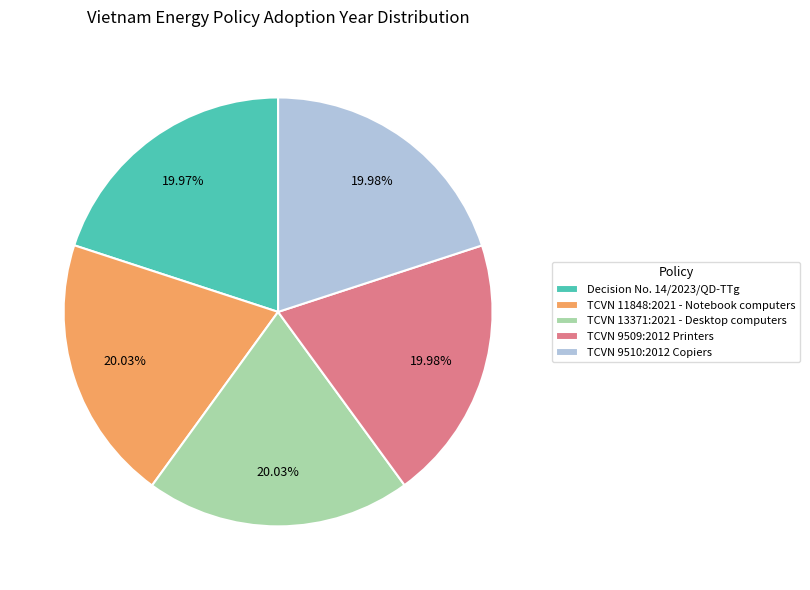

Does any single category account for the majority?

No